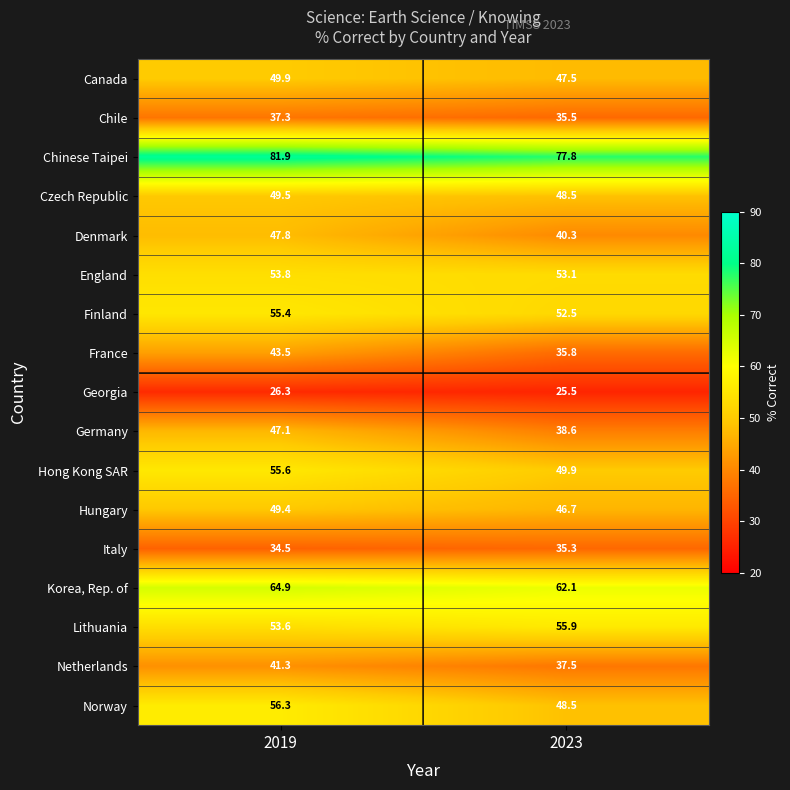

What is the smallest value displayed?

25.5